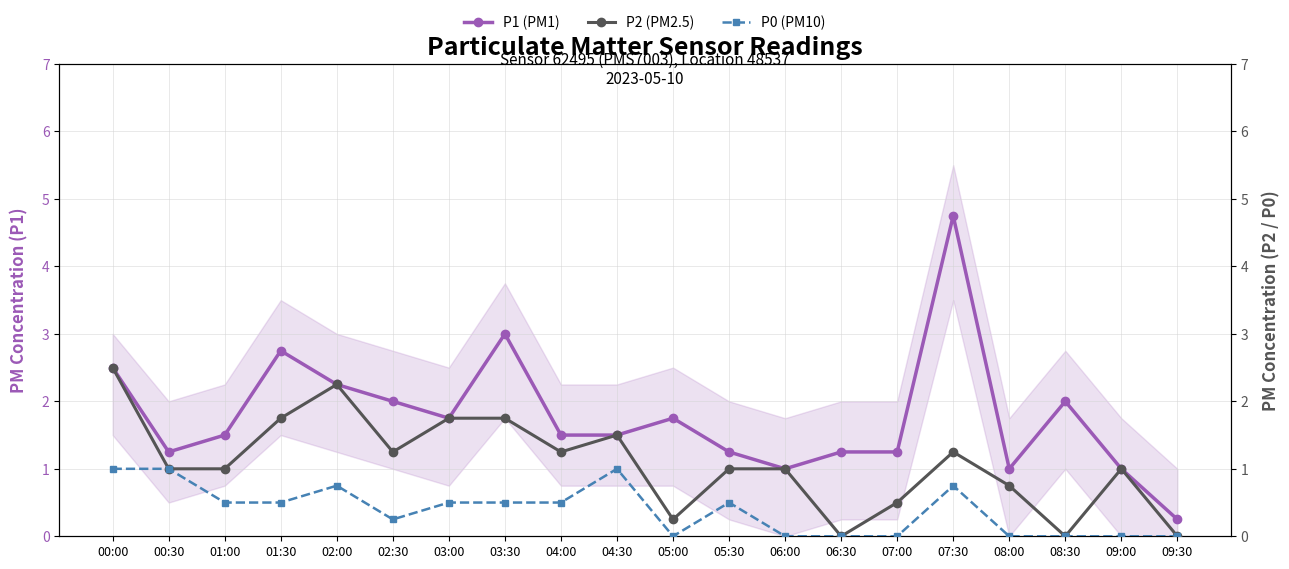

True or false: P1 (PM1) and P0 (PM10) intersect in this chart.

False